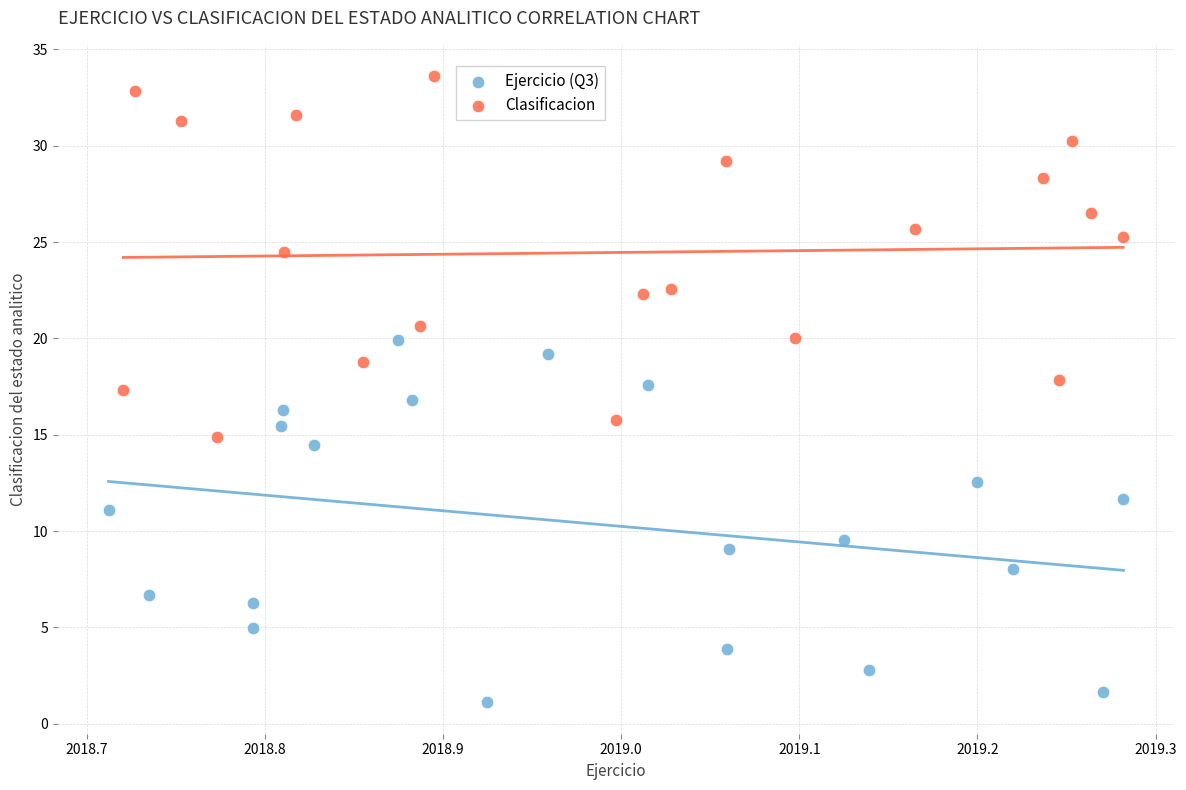

Which series contains the highest Y value?

Clasificacion